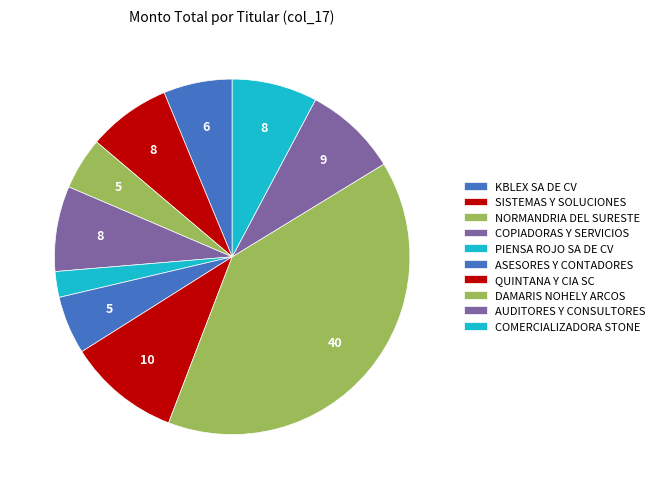

How many segments does this pie chart have?

10